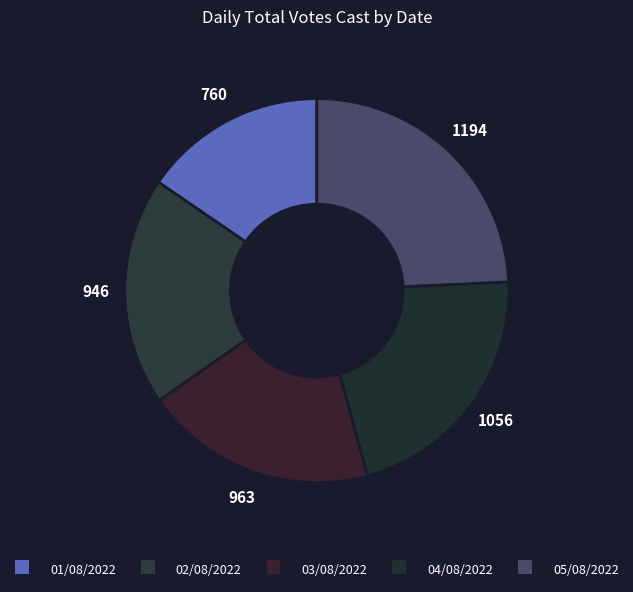

Combined, what portion of the pie is 04/08/2022 and 01/08/2022?

36.9%